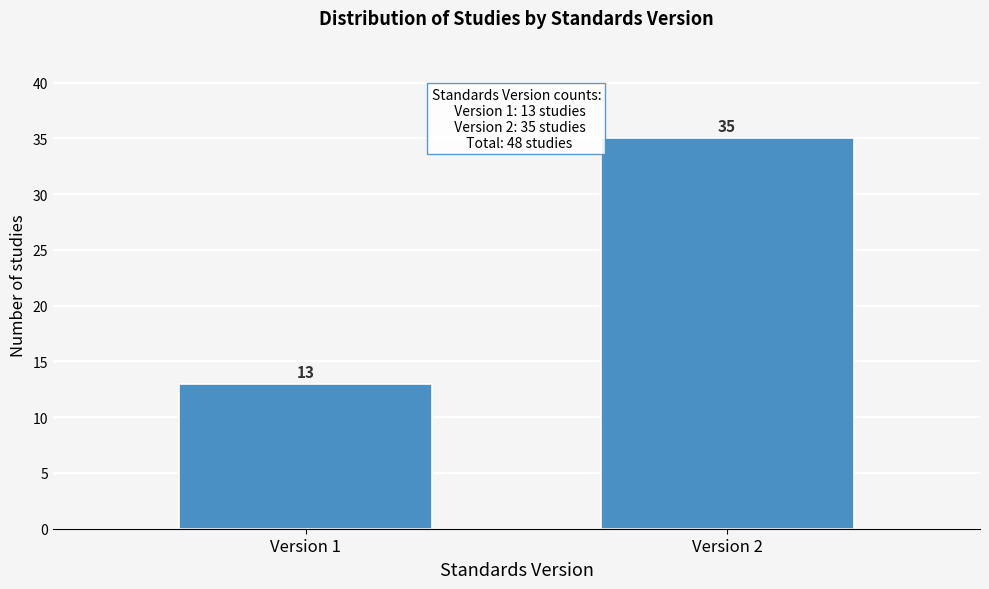

Reading left to right, list all the values displayed in this chart.

13	35